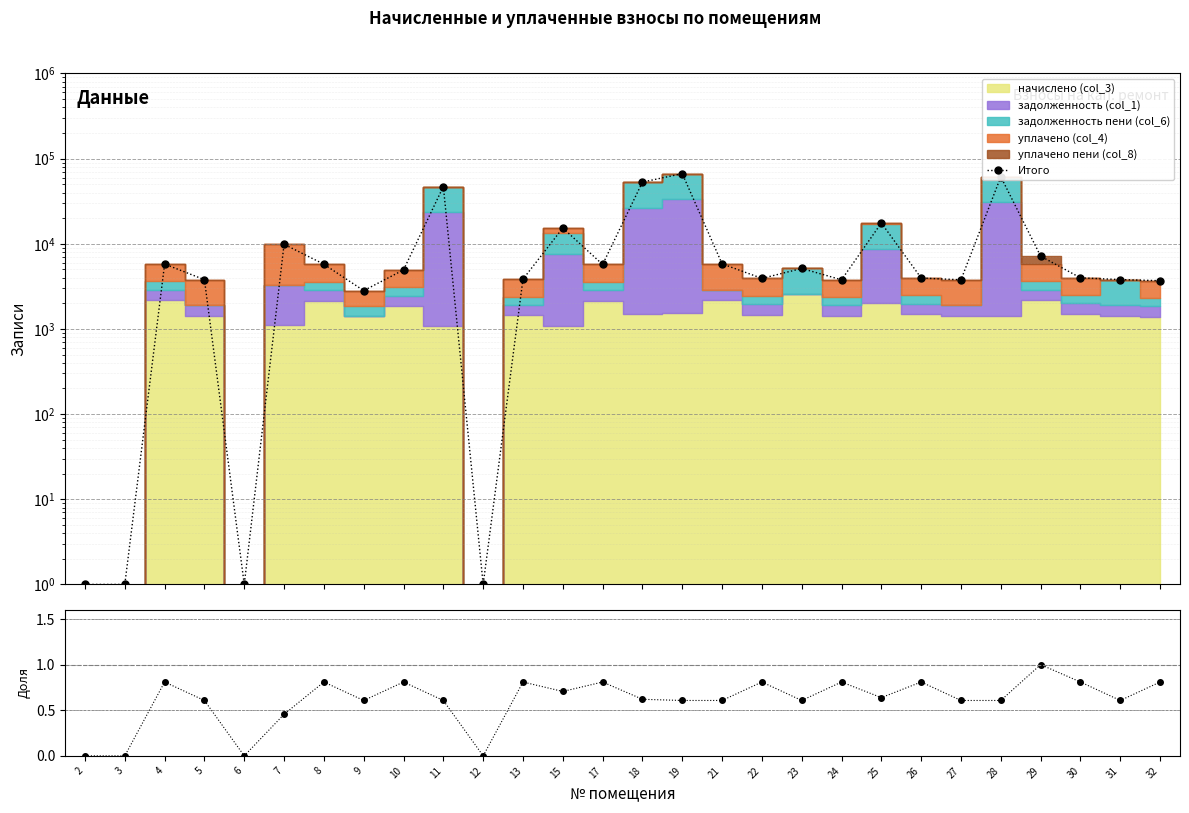

Which category has the lowest value across all series?

2